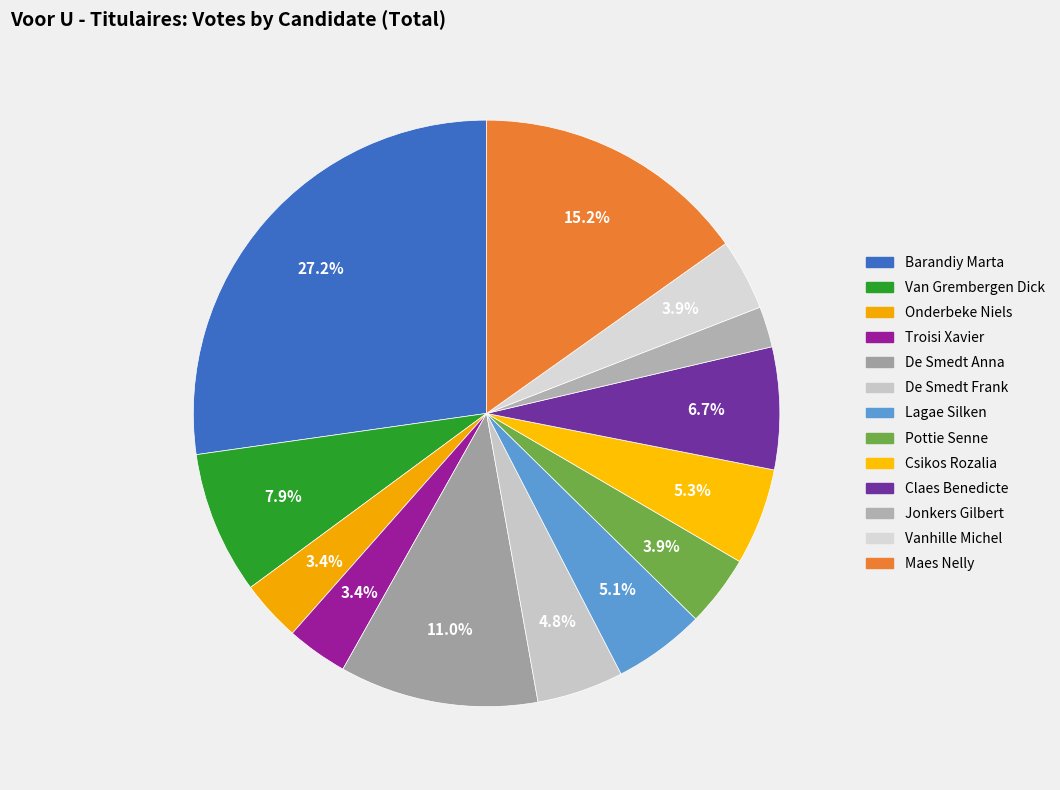

What is the ratio of the value at Maes Nelly to the value at Pottie Senne?

3.9